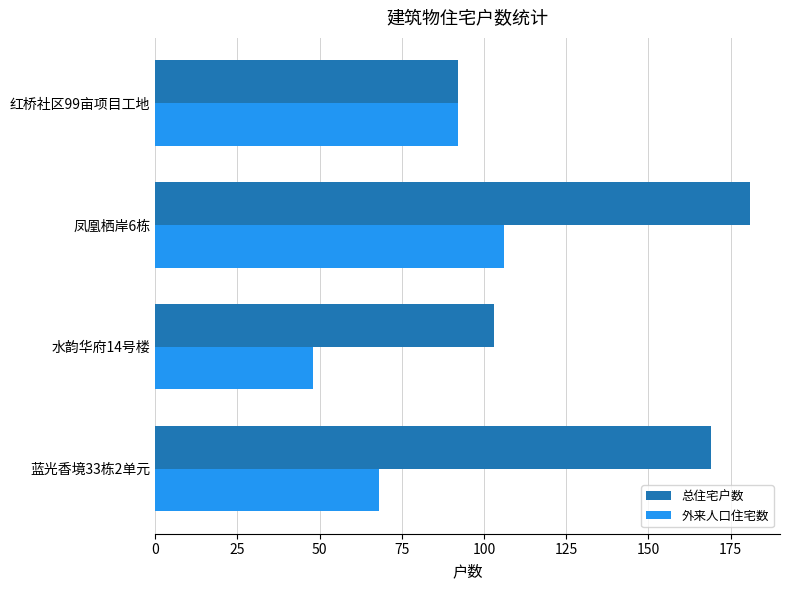

What is the total value across all series at 红桥社区99亩项目工地?

184